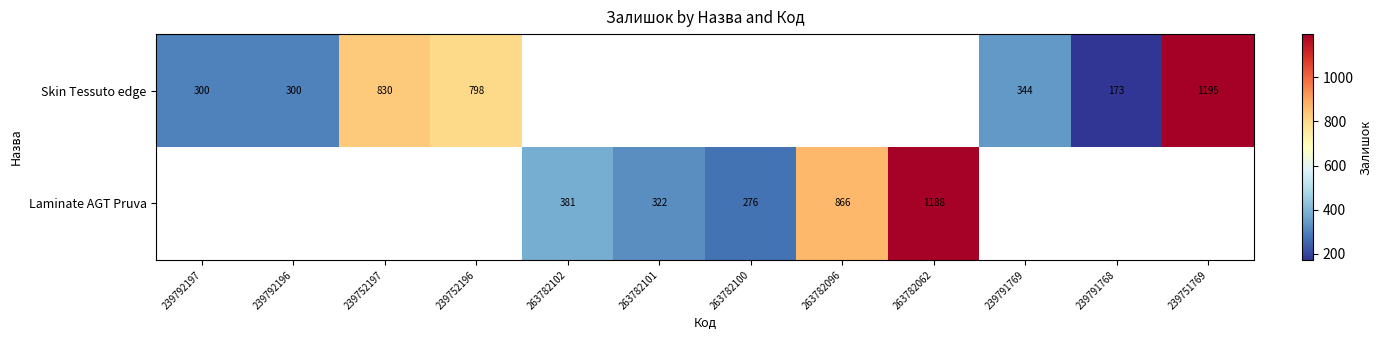

The value of Skin Tessuto edge at 239791769 is 344. True or false?

True